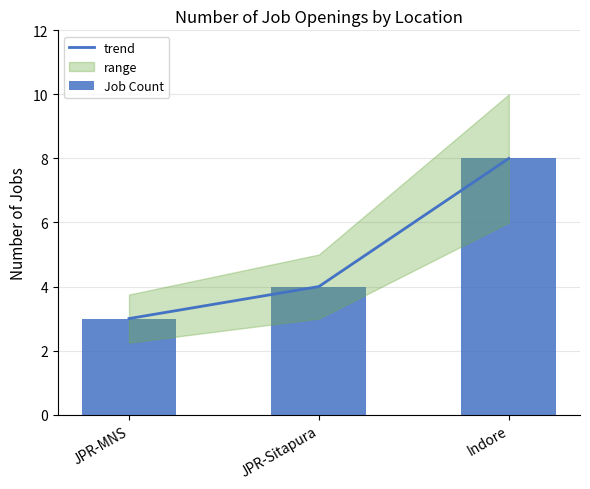

The value of trend at JPR-MNS is 3. True or false?

True